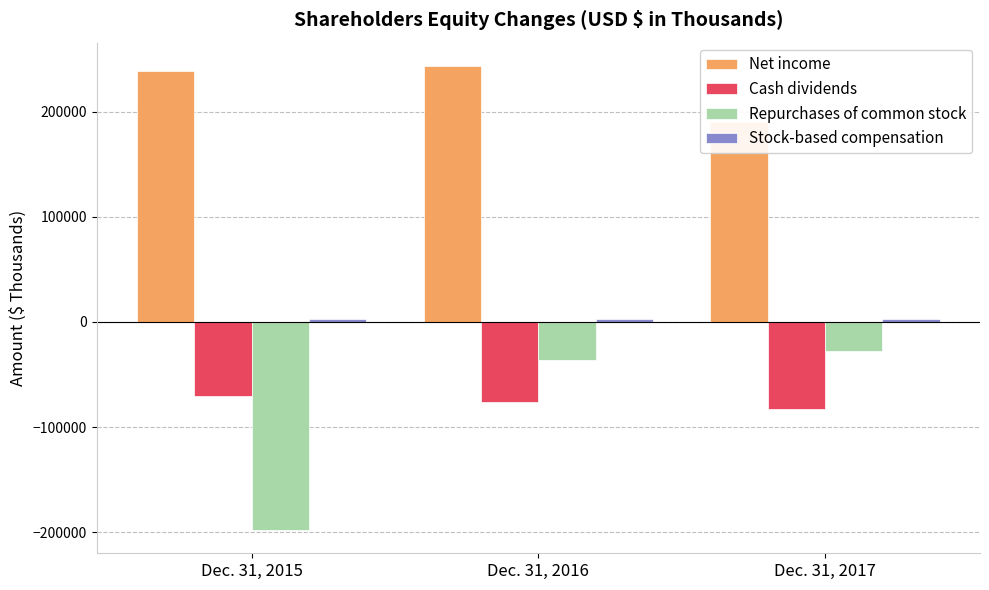

What is the total value across all series at Dec. 31, 2016?

134747